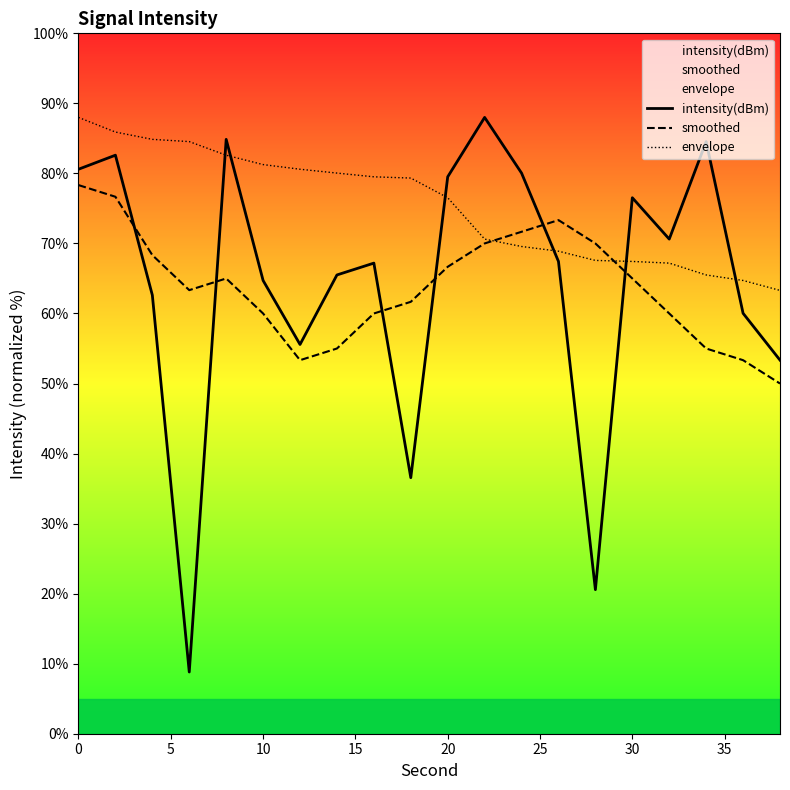

Which series has the largest total across all categories?

envelope